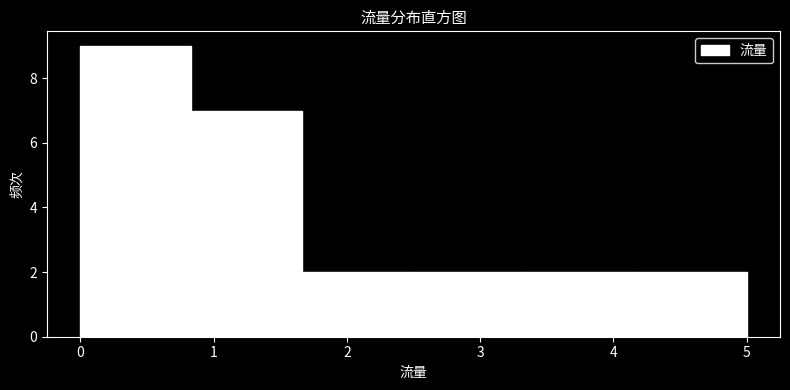

Which range on the x-axis has the tallest bar?

0.0 to 0.8